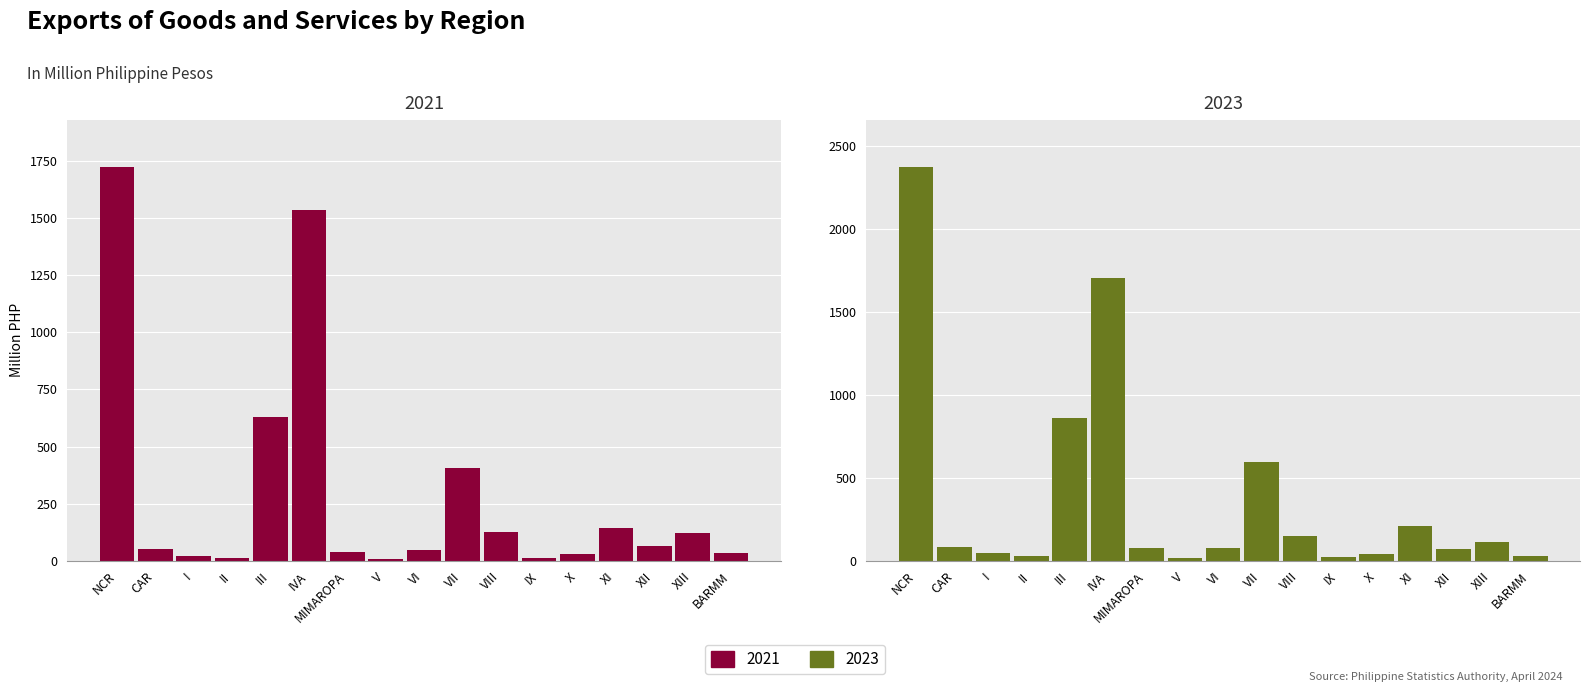

Between IX and IVA, which is larger?

IVA